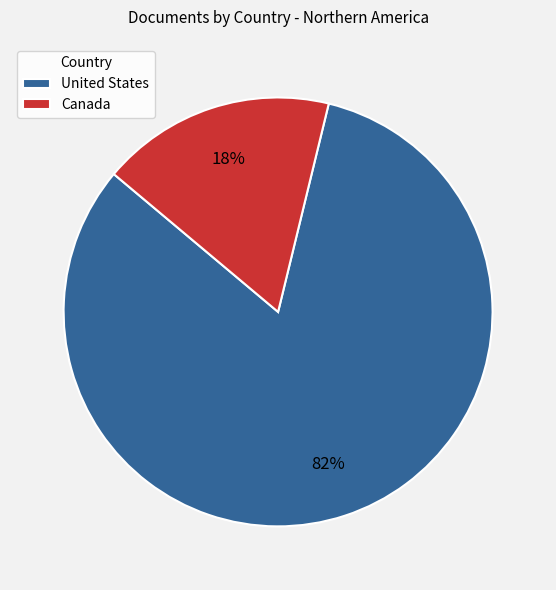

Rank the categories by value from lowest to highest.

Canada, United States